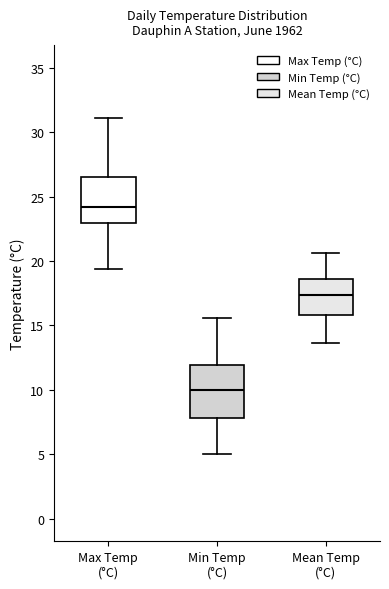

Which box's median line is the lowest?

Min Temp (°C)